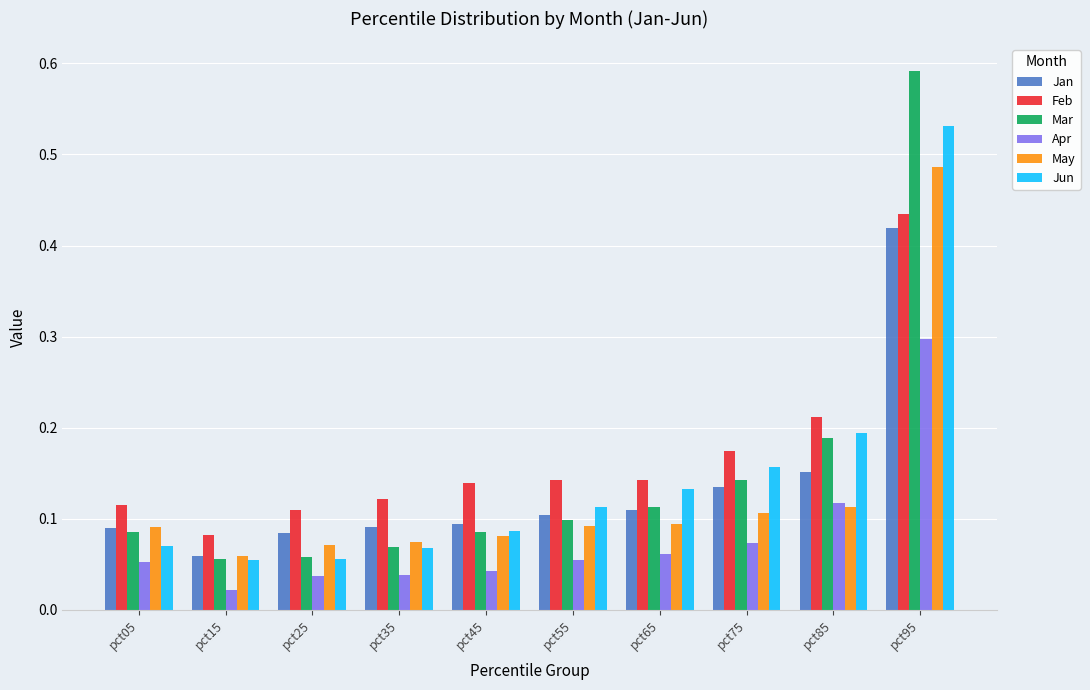

What are all the series names shown in the legend?

Jan, Feb, Mar, Apr, May, Jun